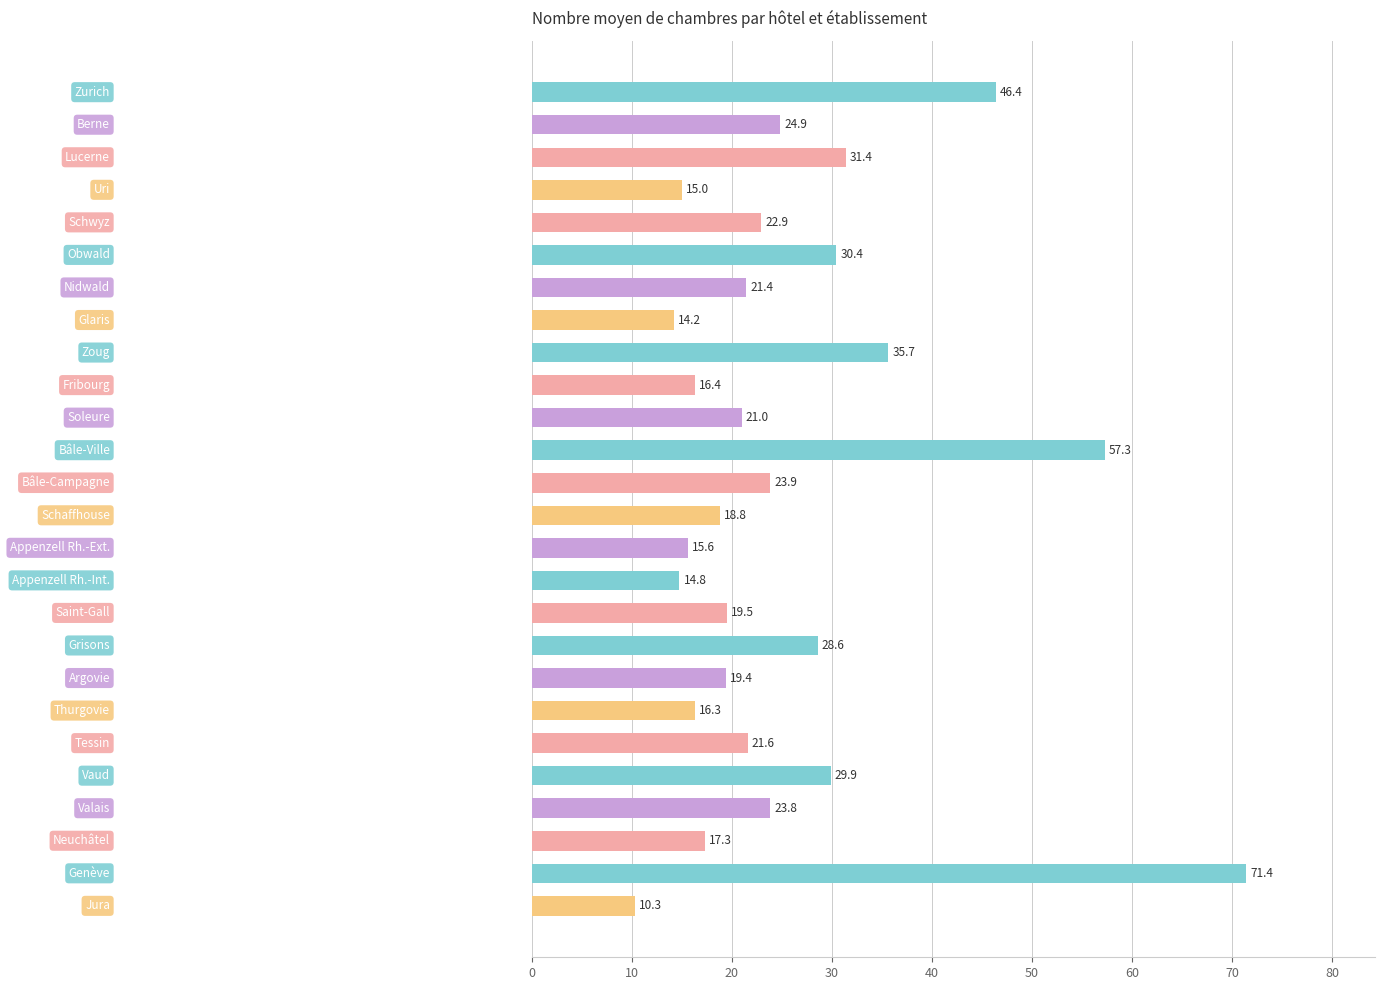

What is the difference between the second highest and second lowest values?

43.1